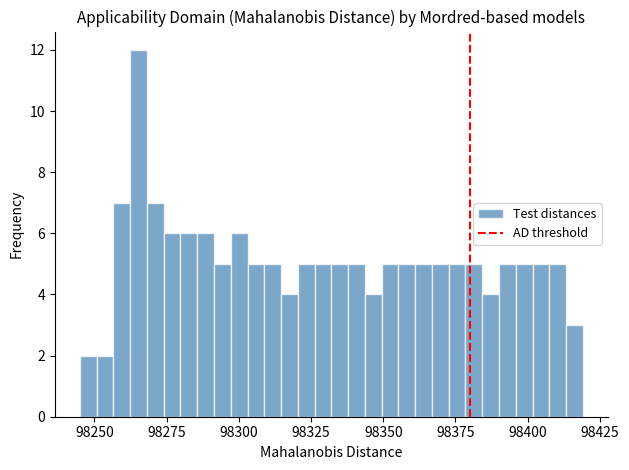

Around what value on the x-axis is the tallest bar? Give the approximate position of its centre, as read against the axis.

98265